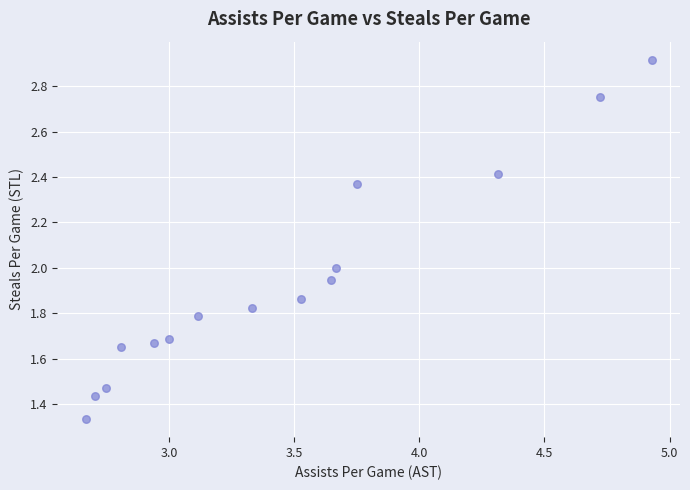

What is the range of X values (max minus min)?

2.3